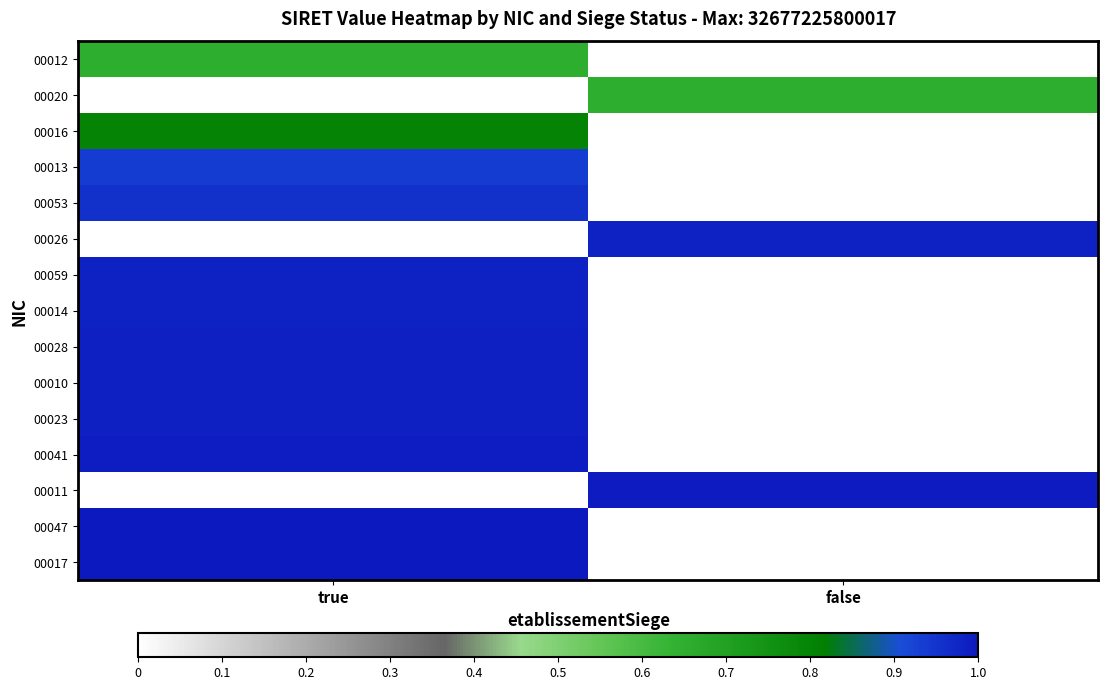

What is the total value across all series at true?

11.3